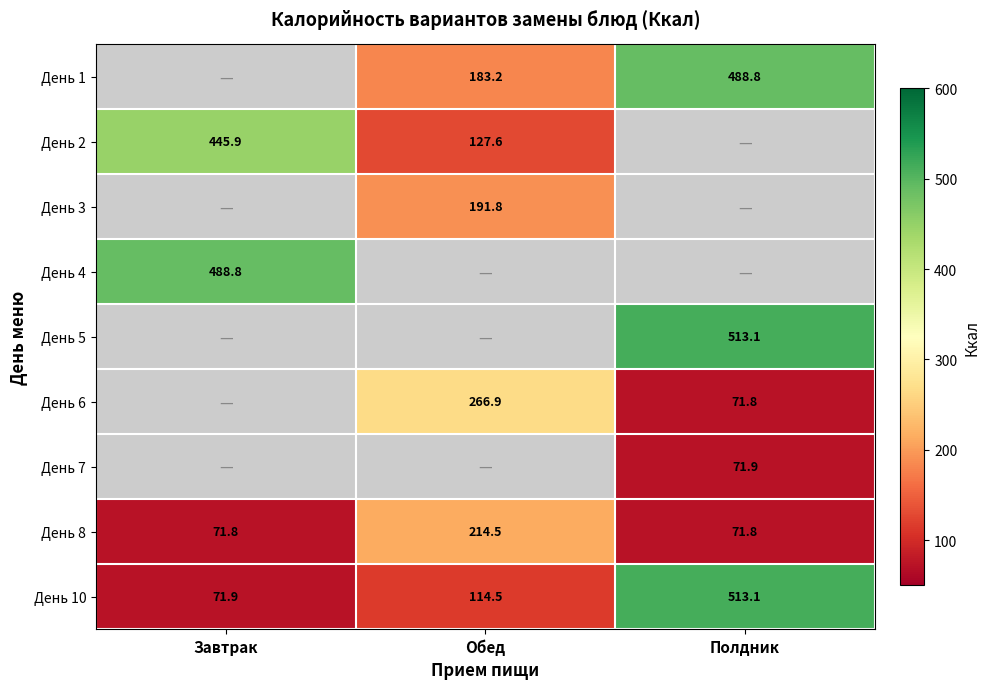

What is the difference between the День 2 values at Обед and Завтрак?

318.3